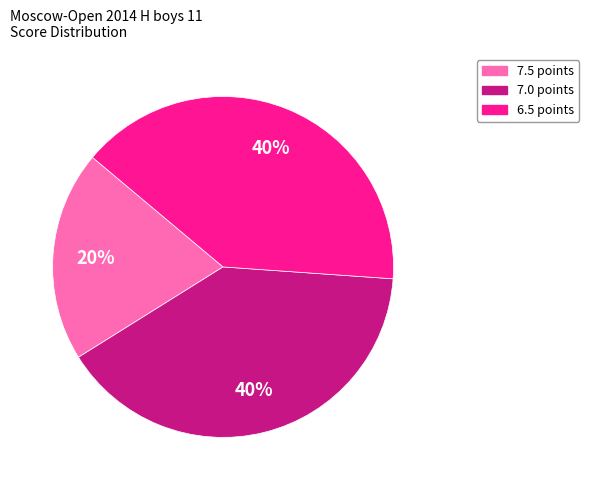

Does 6.5 points account for over 50% of the chart?

No